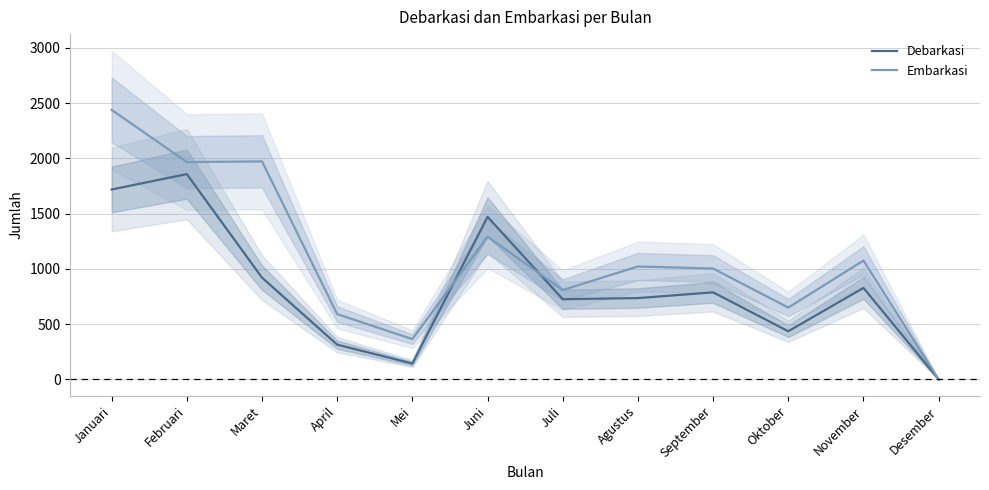

What is the difference between the second highest and minimum values in the Debarkasi series?

1718